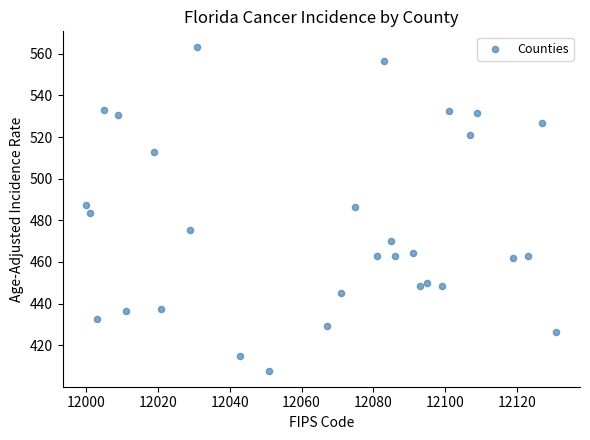

What is the range of X values (max minus min)?

131.0